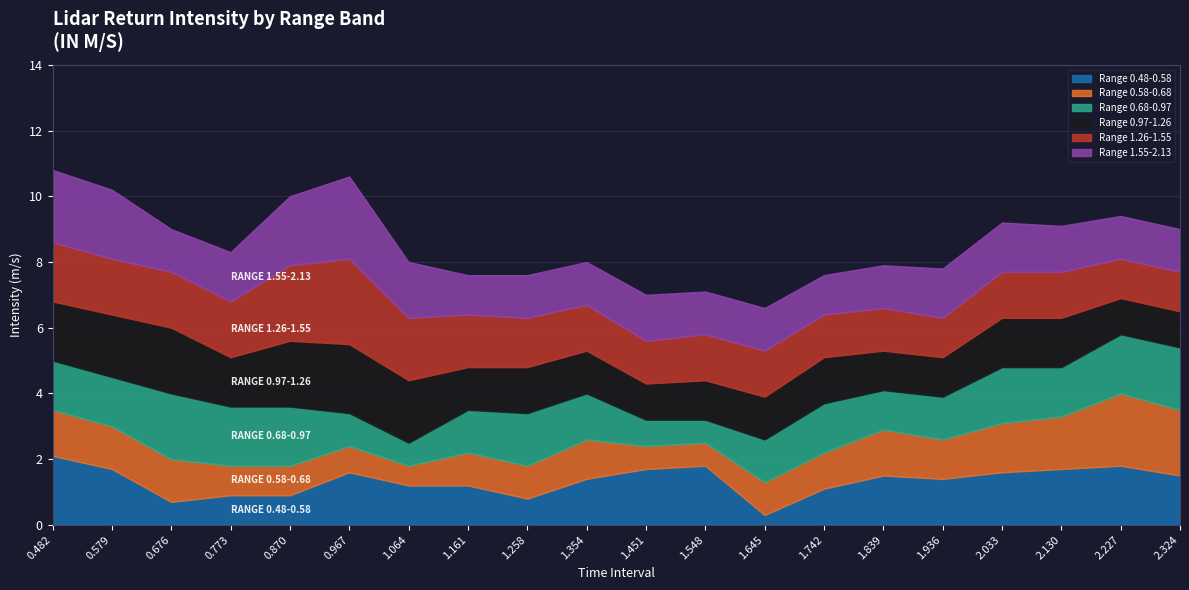

What position from the right is 2.033?

4